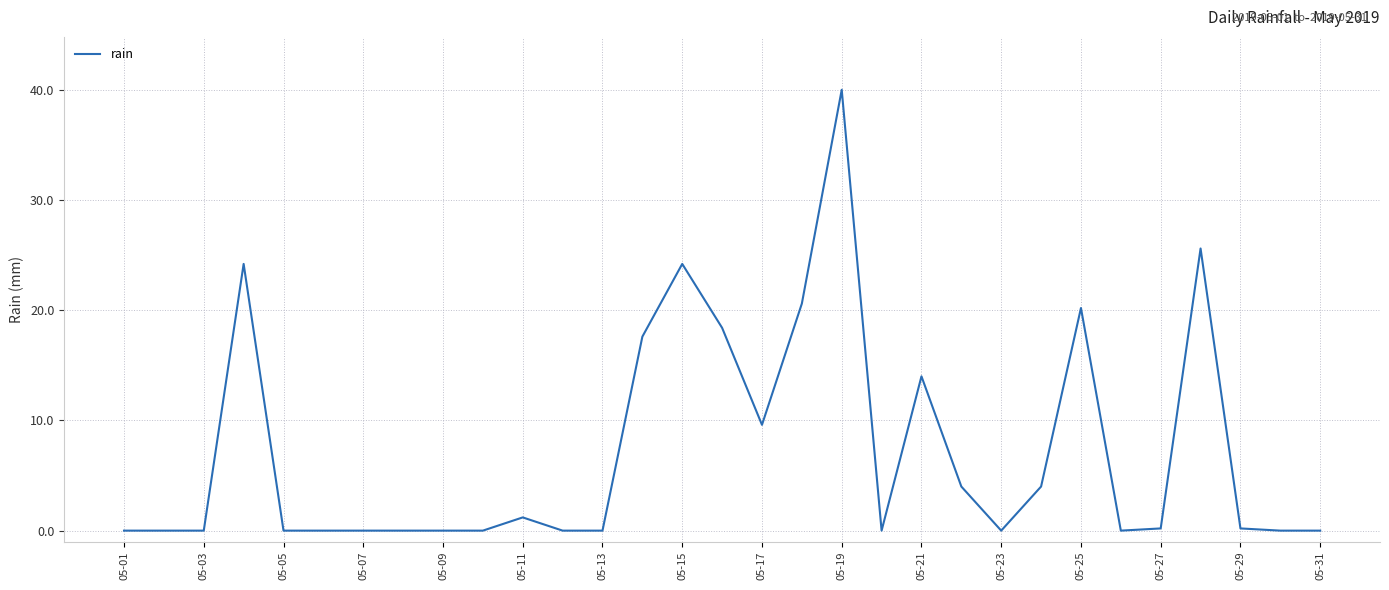

Does the chart display data point markers on the line(s)?

No